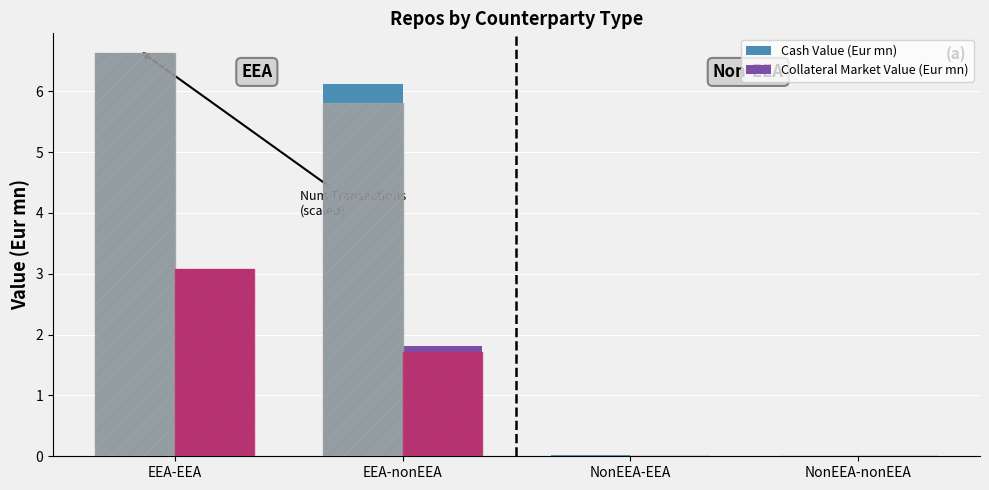

Count the number of categories in the chart.

4